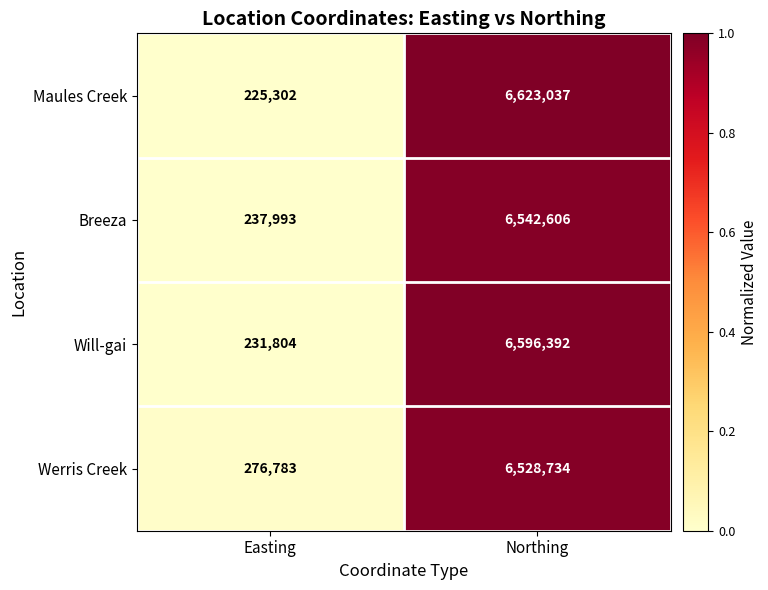

At Northing, list the series in order from largest to smallest.

Maules Creek, Will-gai, Breeza, Werris Creek